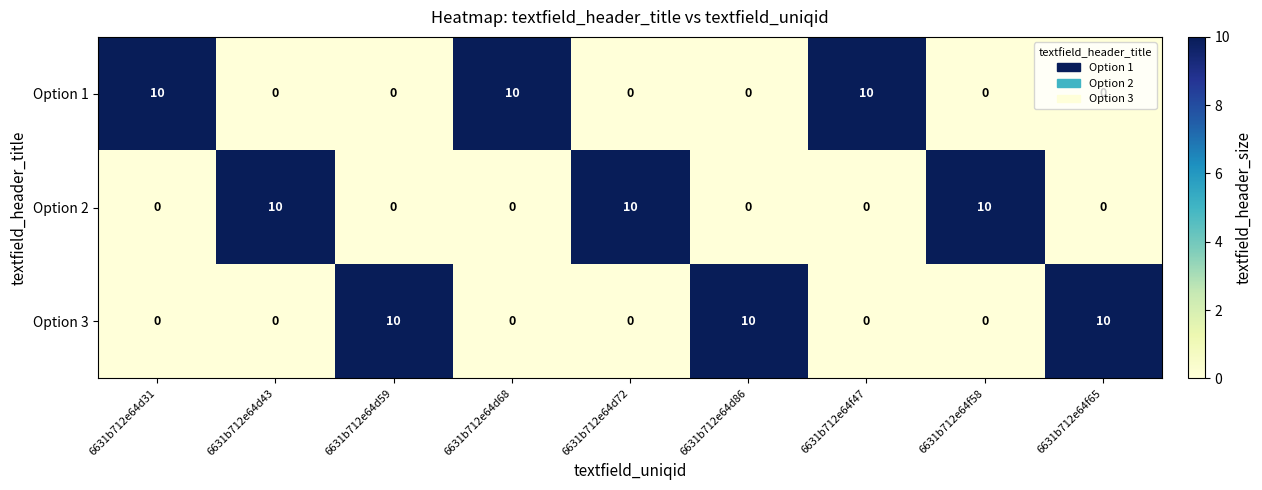

What is the maximum value for Option 2?

10